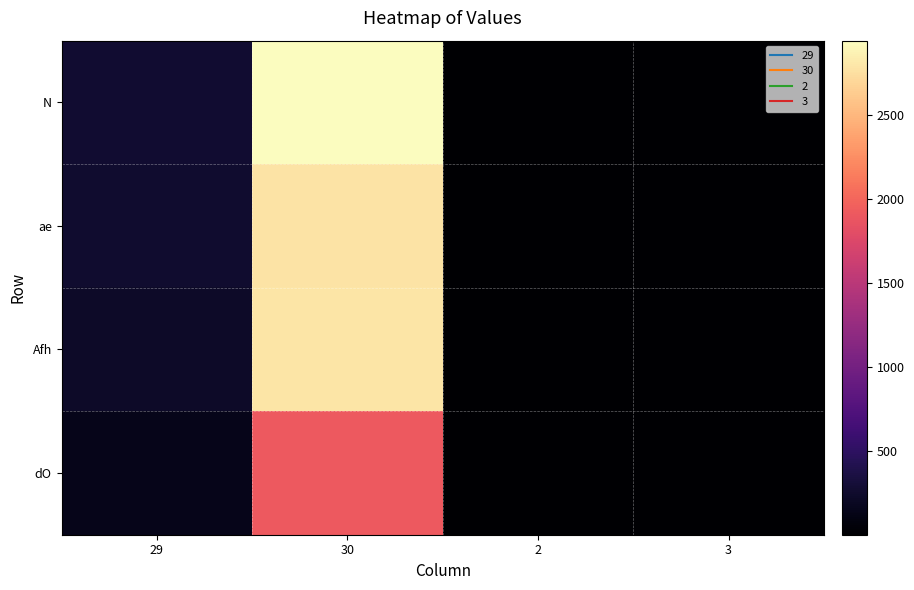

Reading left to right, list all the values displayed in this chart.

N: 29=269	30=2943	2=2	3=3
ae: 29=266	30=2777	2=2	3=3
Afh: 29=228	30=2789	2=2	3=3
dO: 29=143	30=1915	2=2	3=3